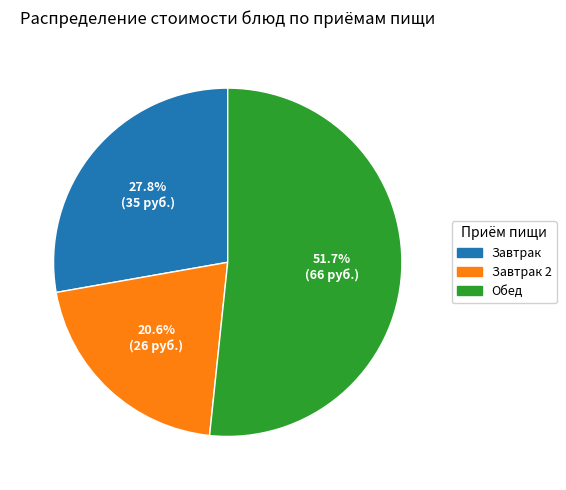

How many segments does this pie chart have?

3